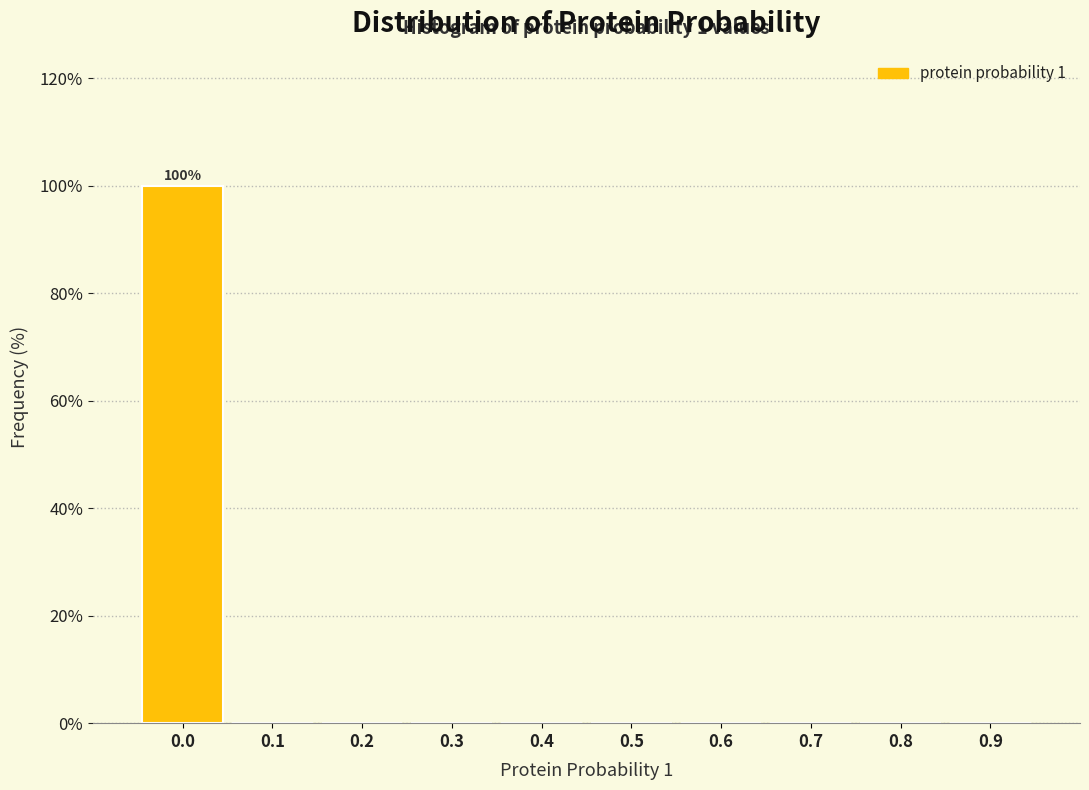

Reading right to left, extract all data points from this chart.

0.9=0	0.8=0	0.7=0	0.6=0	0.5=0	0.4=0	0.3=0	0.2=0	0.1=0	0.0=100